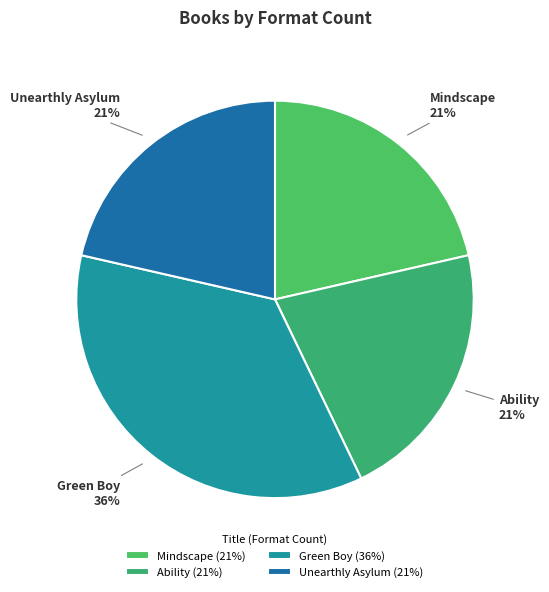

Is there a majority slice in this chart?

No